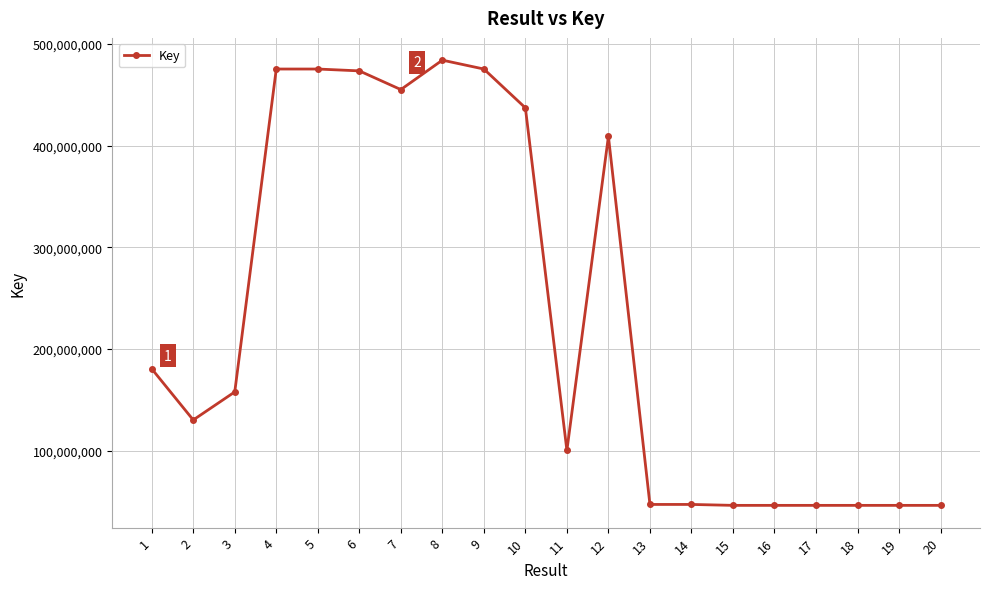

Which category has the highest value across all series?

8